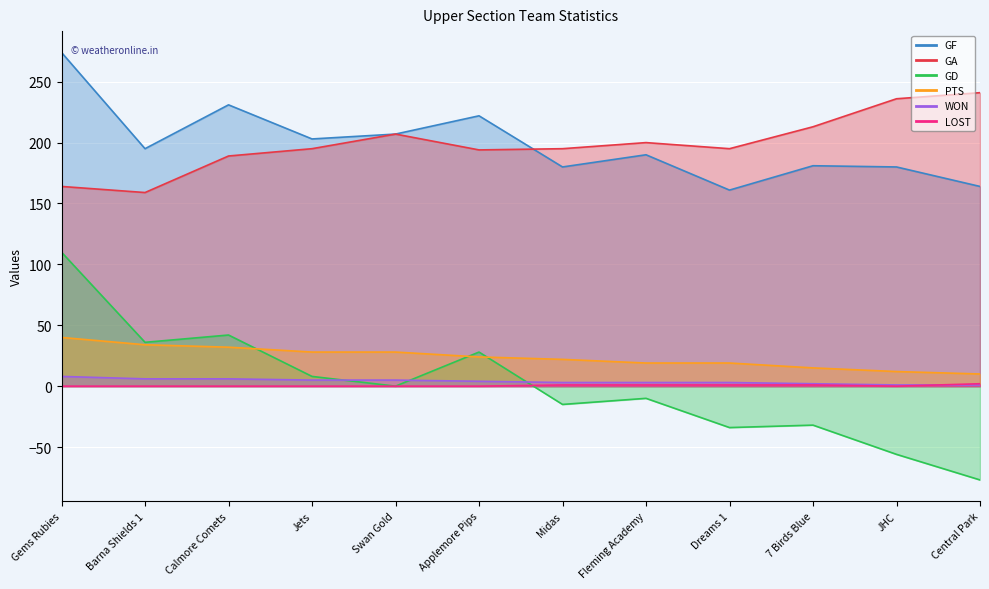

What is the sum of all PTS values?

283